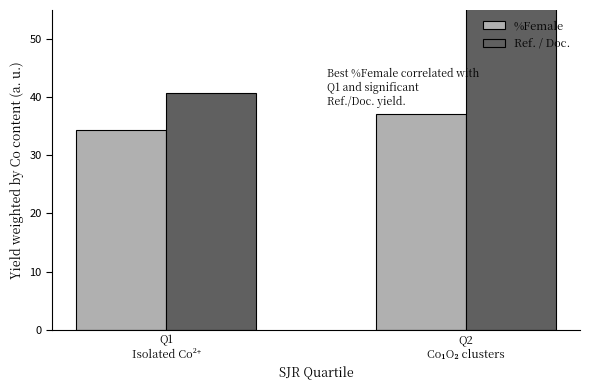

Between Q2
Co₁O₂ clusters and Q1
Isolated Co²⁺, which is larger?

Q2
Co₁O₂ clusters